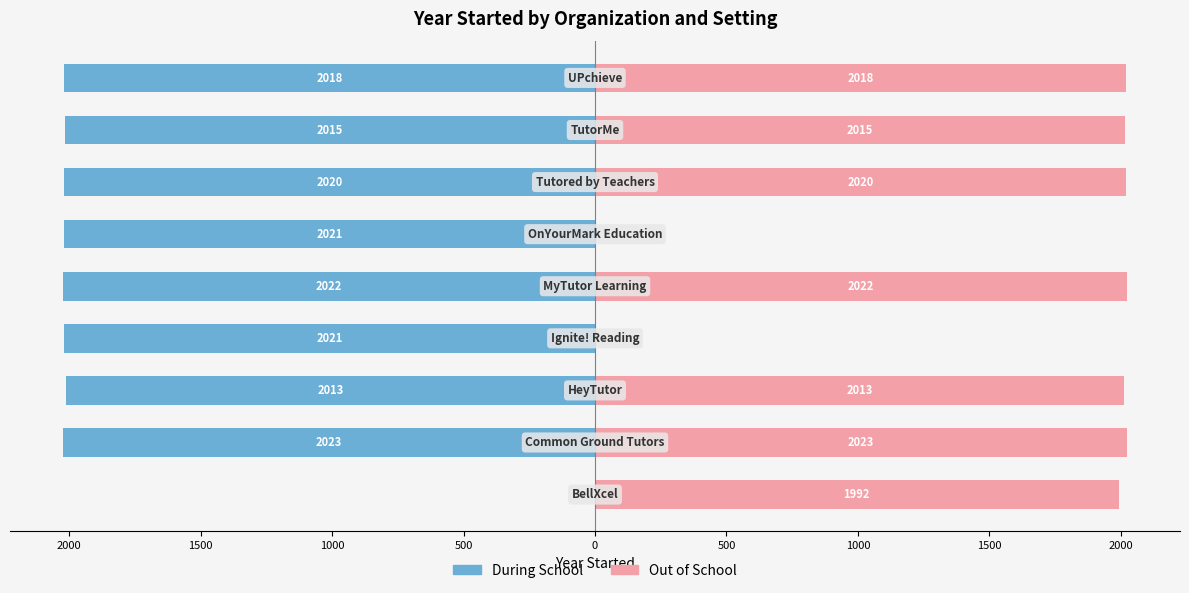

What is the greatest value displayed?

2023